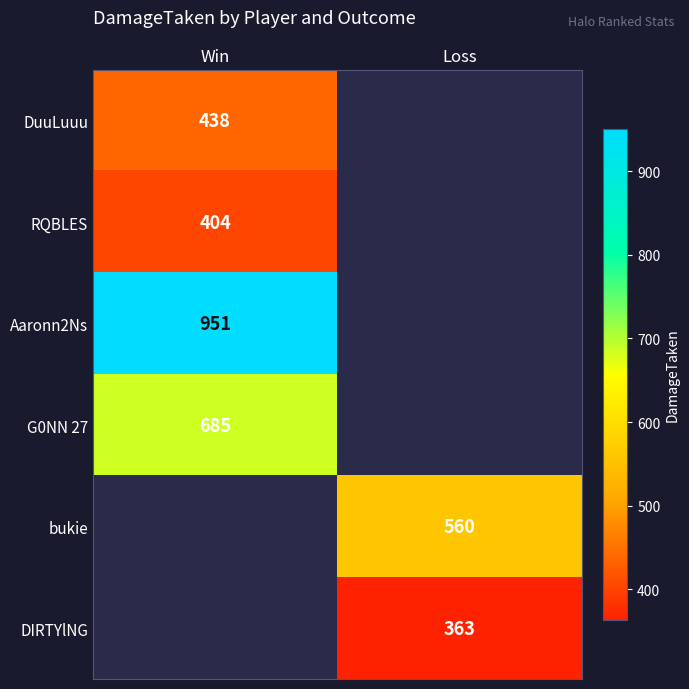

The Aaronn2Ns series shows 1381 at Win. True or false?

False